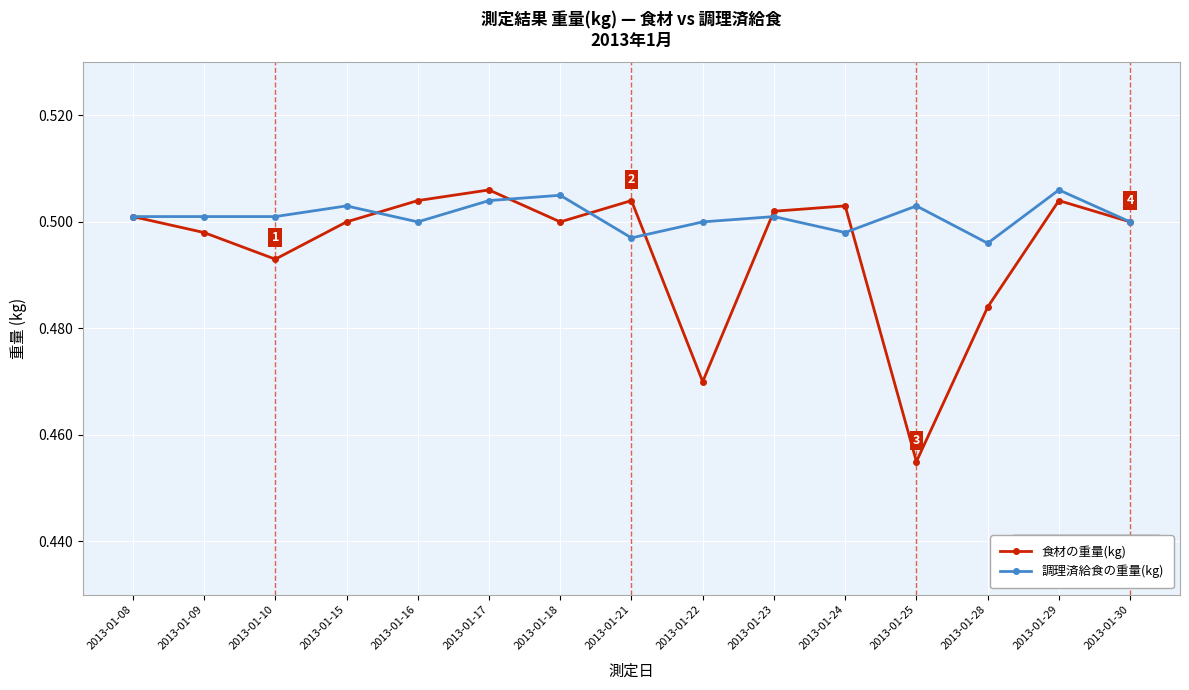

Rank the series at 2013-01-21 from lowest to highest value.

調理済給食の重量(kg), 食材の重量(kg)